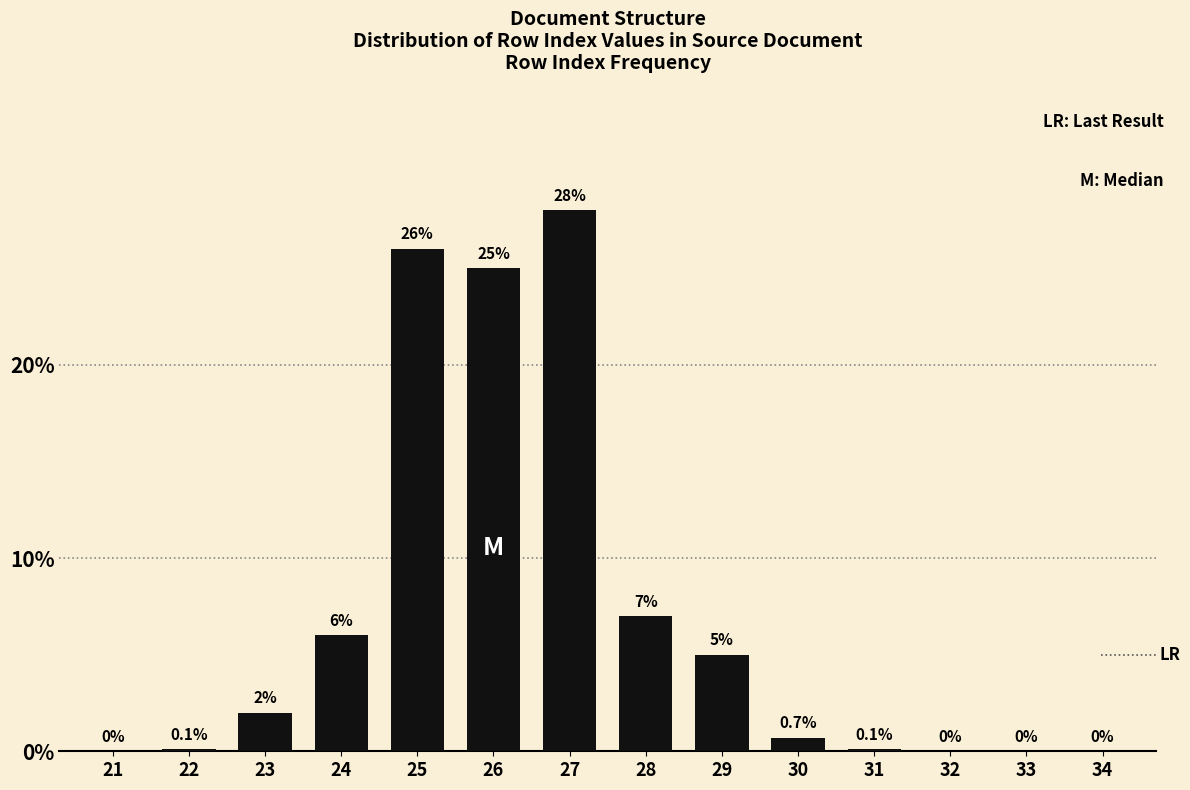

Reading left to right, what are all the values shown in this chart?

21=0.0	22=0.1	23=2.0	24=6.0	25=26.0	26=25.0	27=28.0	28=7.0	29=5.0	30=0.7	31=0.1	32=0.0	33=0.0	34=0.0